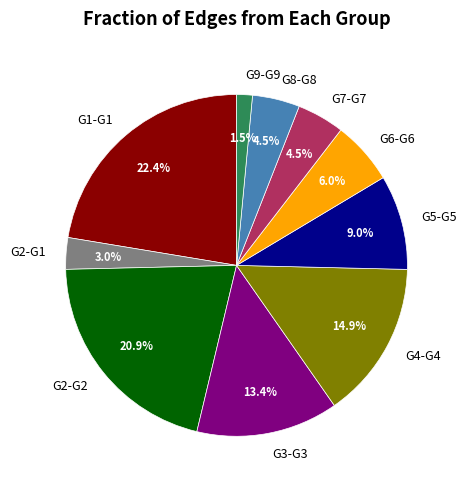

The G5-G5 slice represents 1% of the pie. True or false?

False